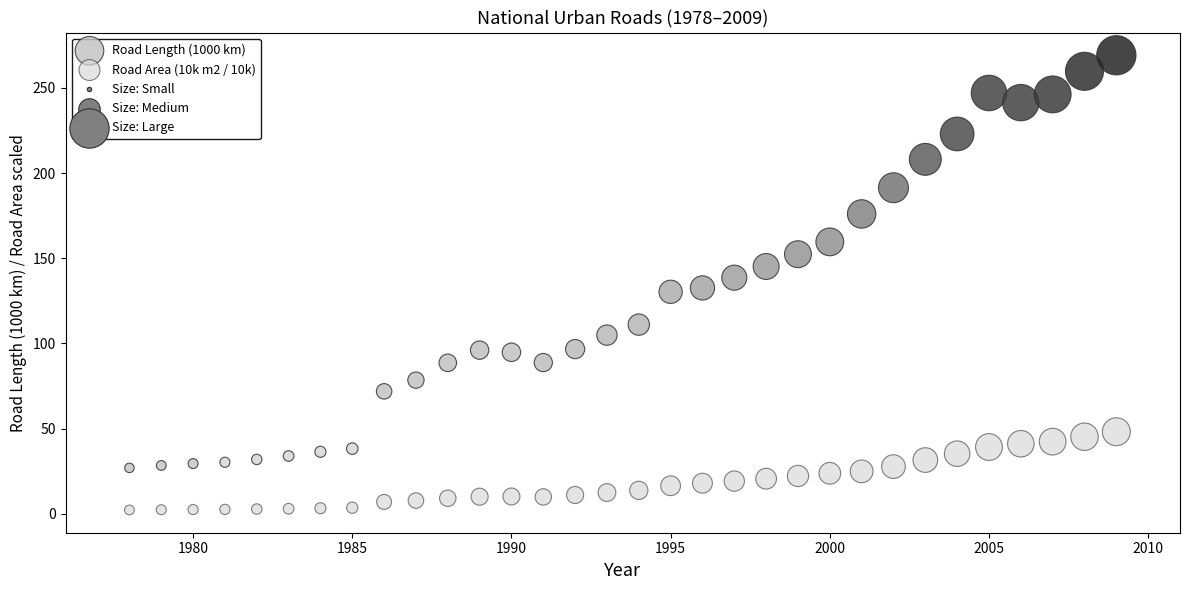

Across all data points, what is the range of X values (max minus min)?

31.0